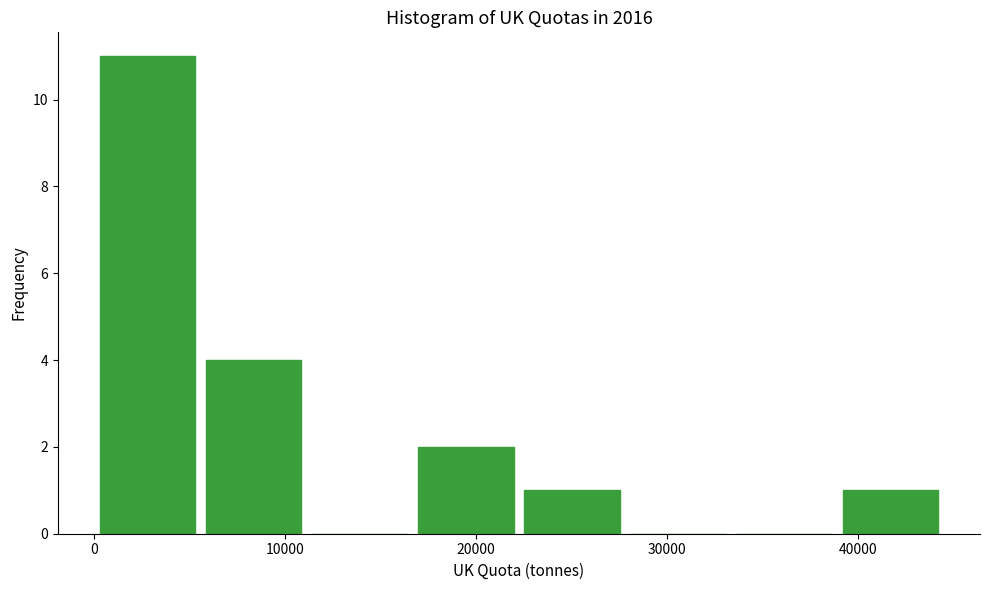

Which range on the x-axis has the tallest bar?

0 to 6000